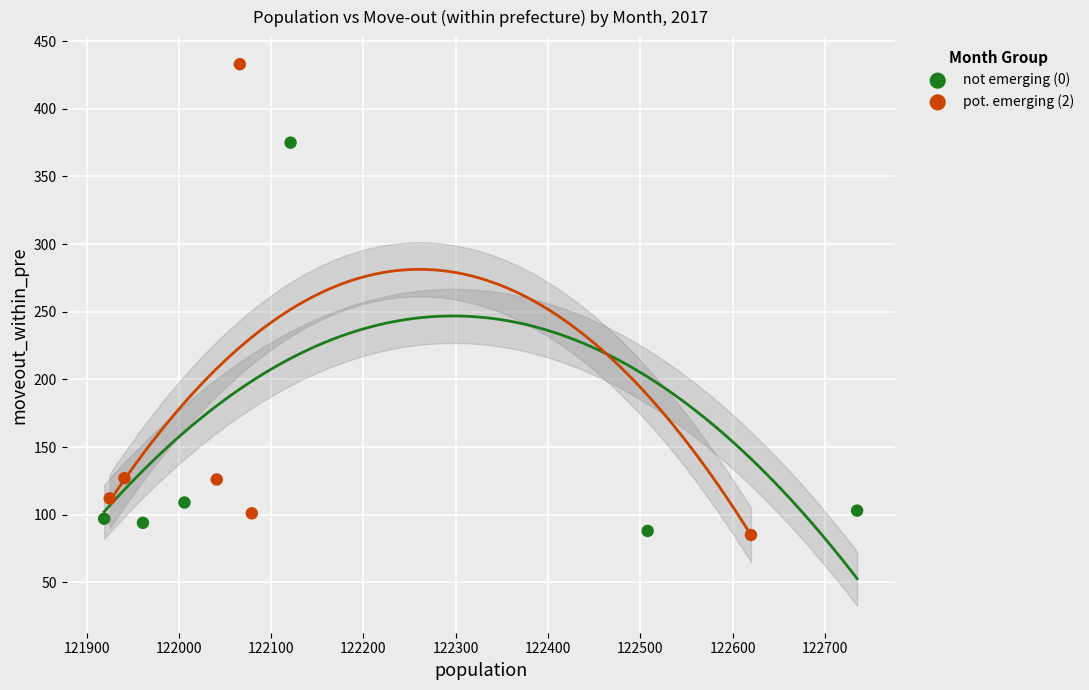

Which series contains the highest Y value?

pot. emerging (2)